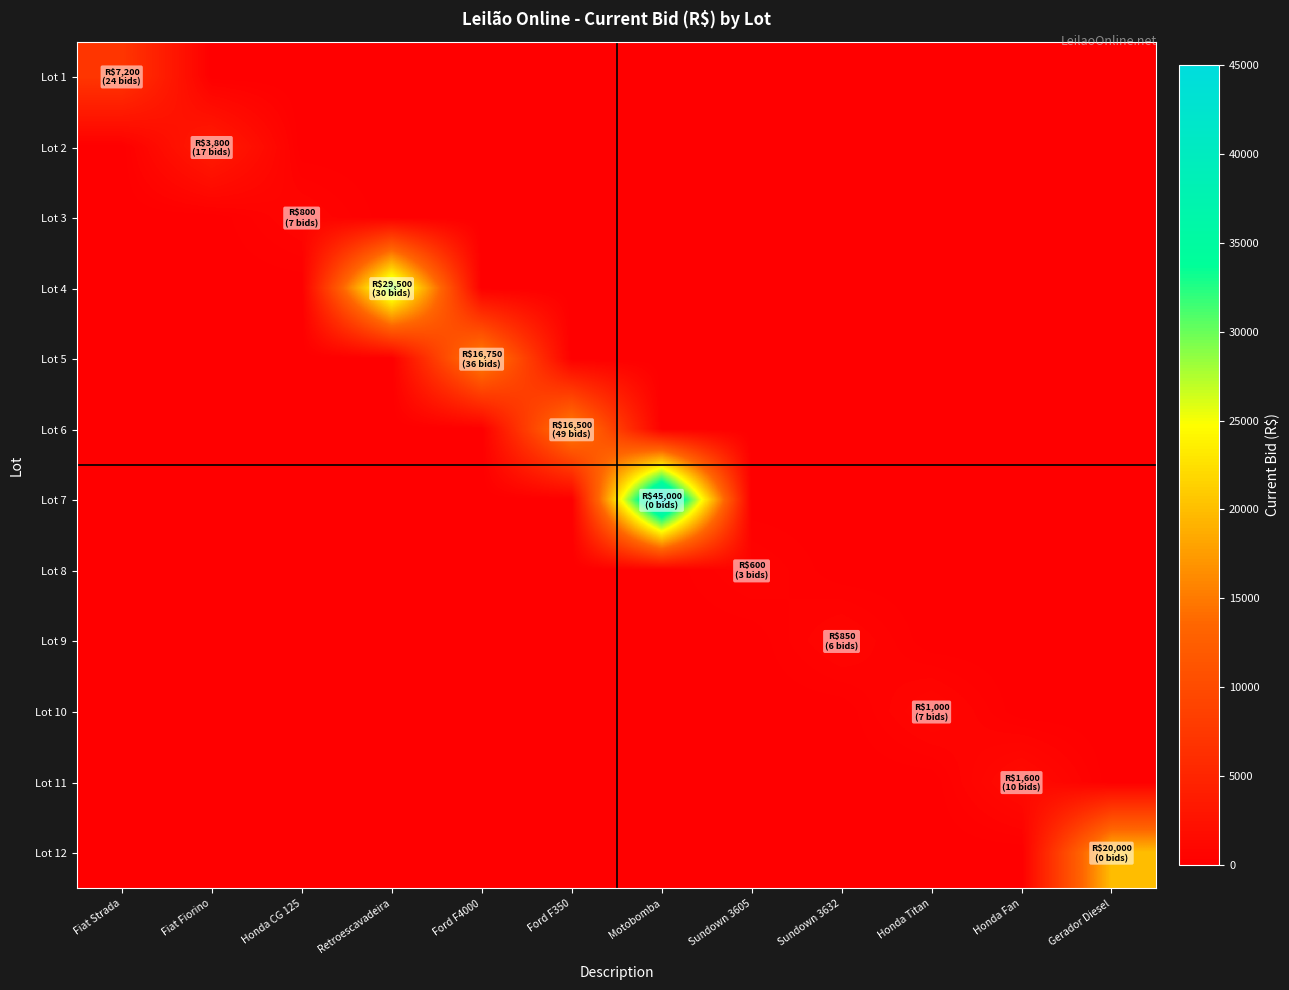

What is the total value across all series at Ford F350?

16500